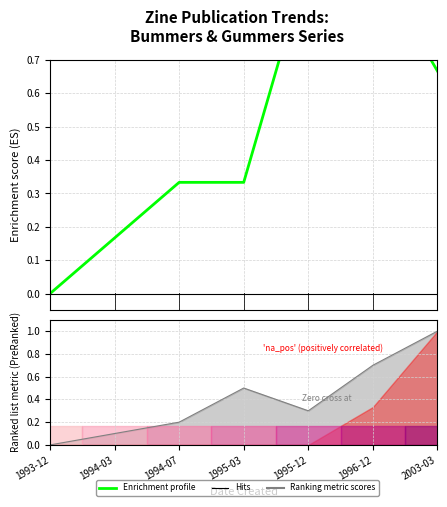

The value at 1993-12 is 0.6. True or false?

False